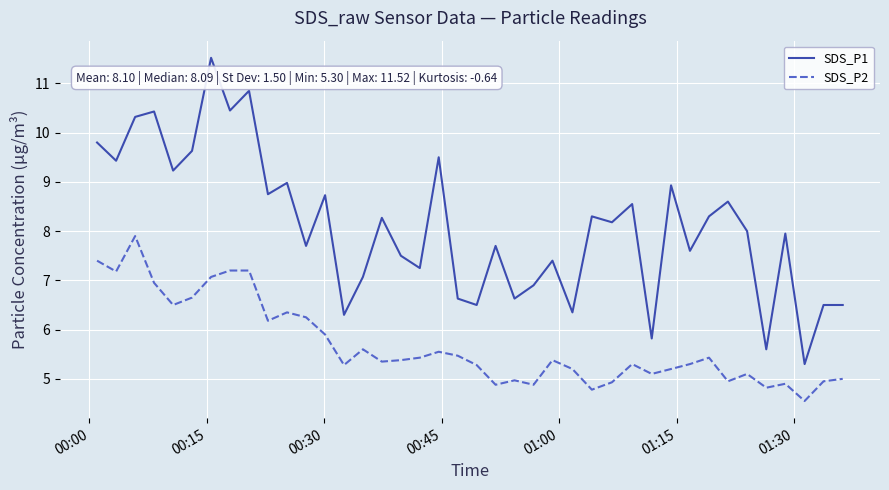

True or false: SDS_P1 and SDS_P2 cross at least once.

False